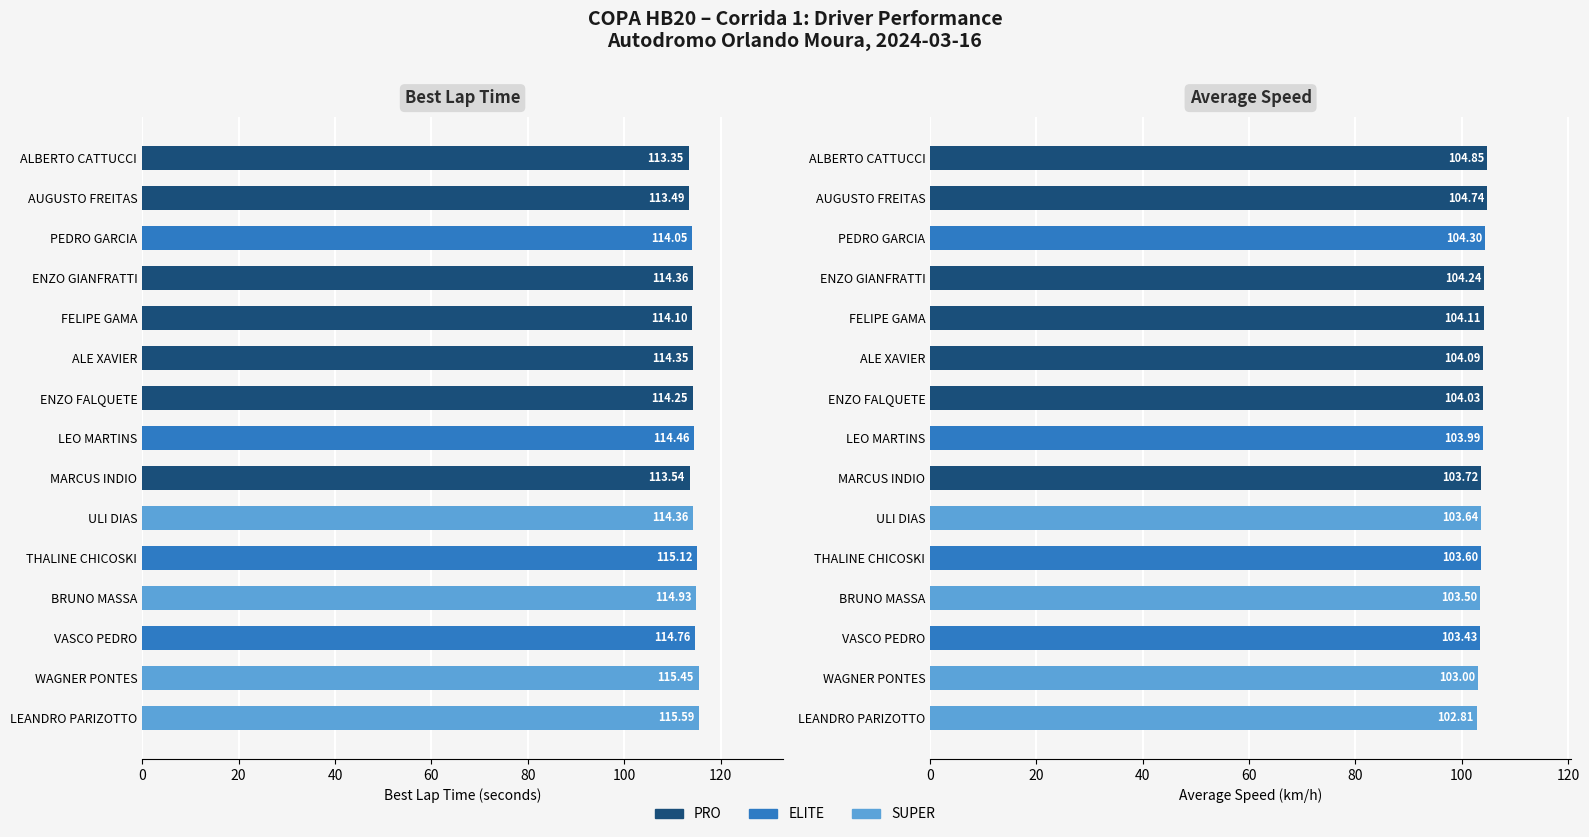

At how many categories does at least one series exceed 106?

15